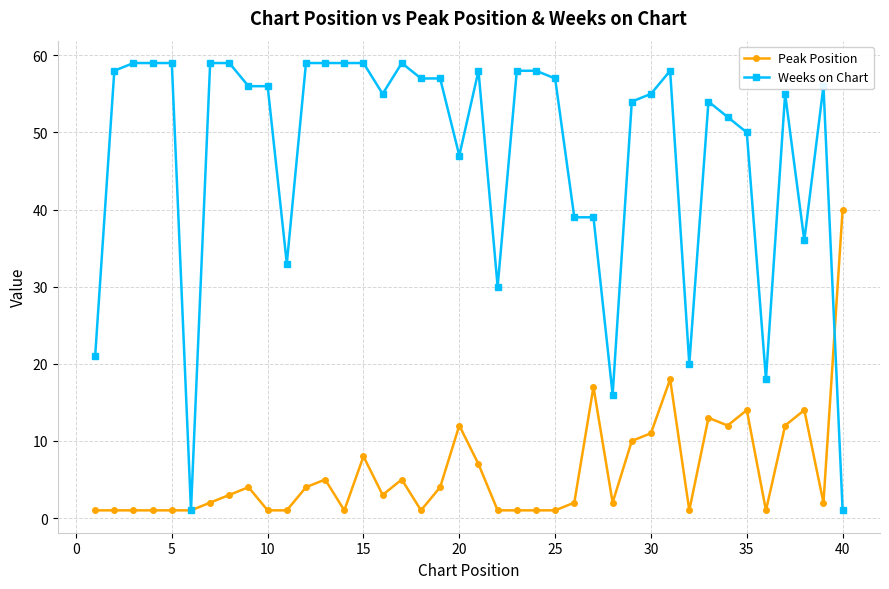

What is the greatest value displayed?

59